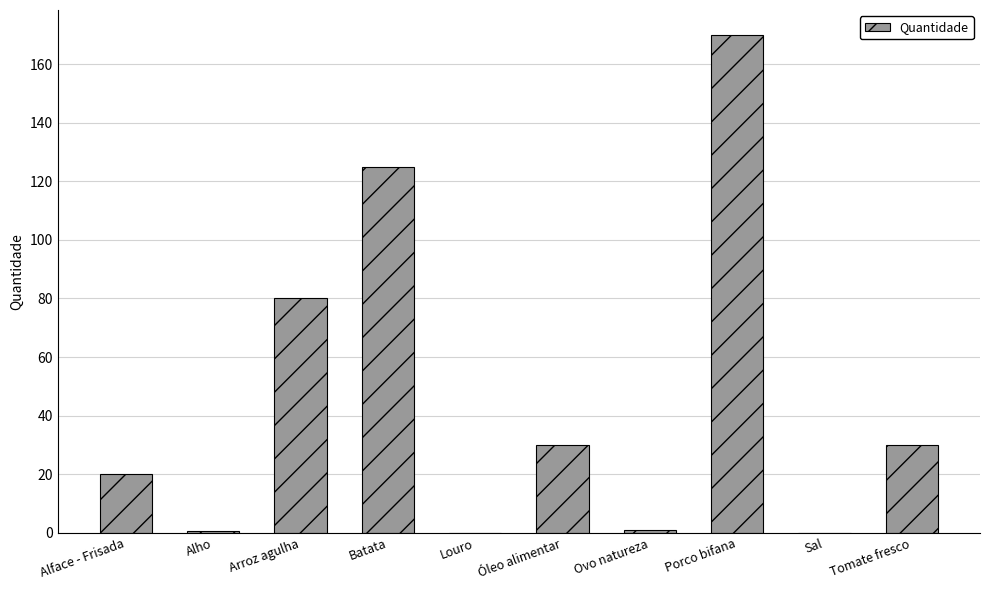

What is the average value?

45.7